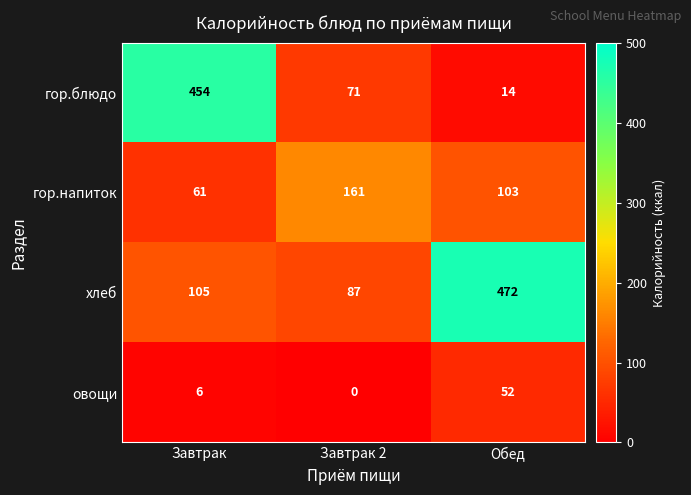

The хлеб series shows 472 at Обед. True or false?

True